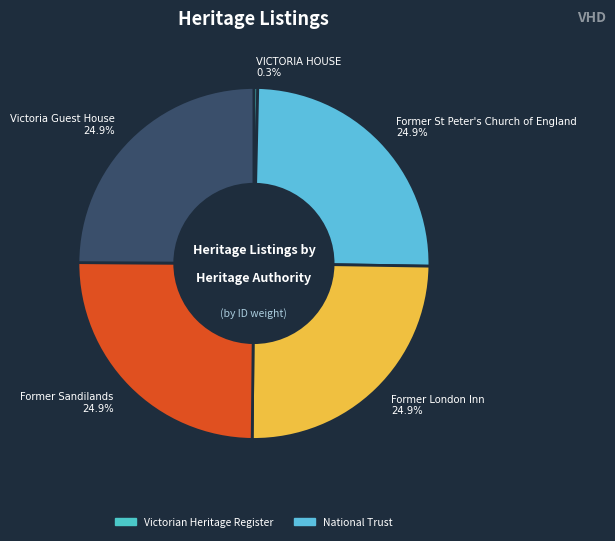

Does Victoria Guest House account for over 50% of the chart?

No